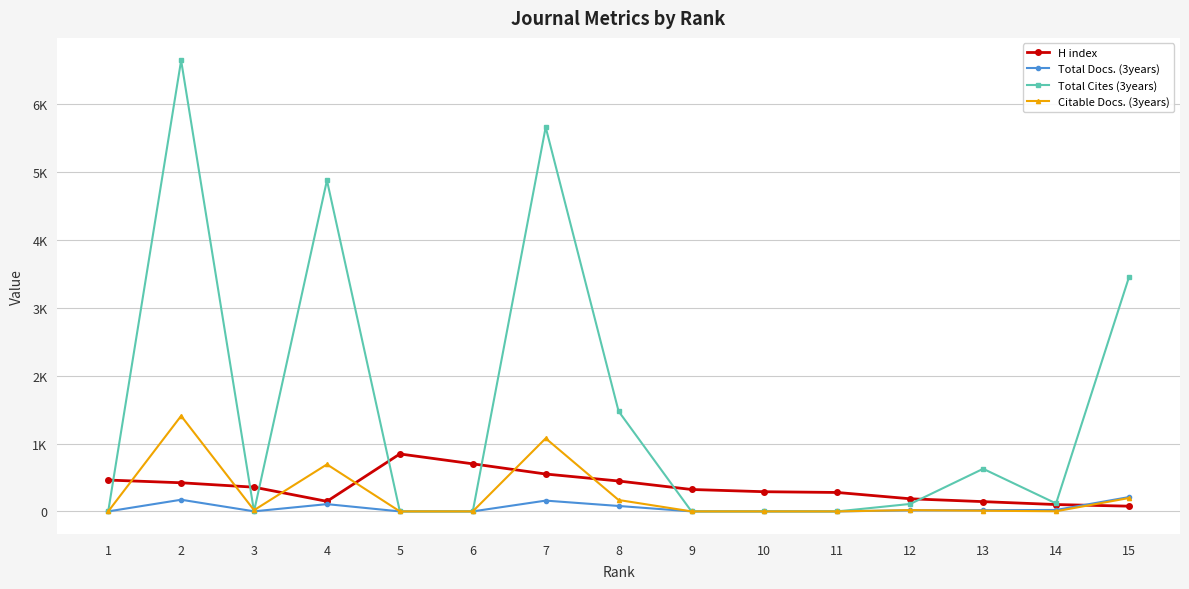

What is the value of the Citable Docs. (3years) point at the 8th from the left?

168